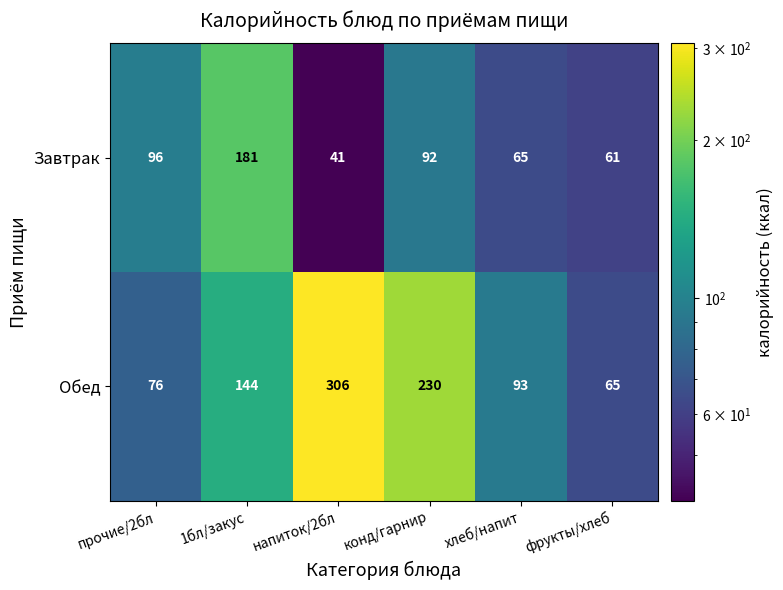

Rank the series at прочие/2бл from highest to lowest value.

Завтрак, Обед